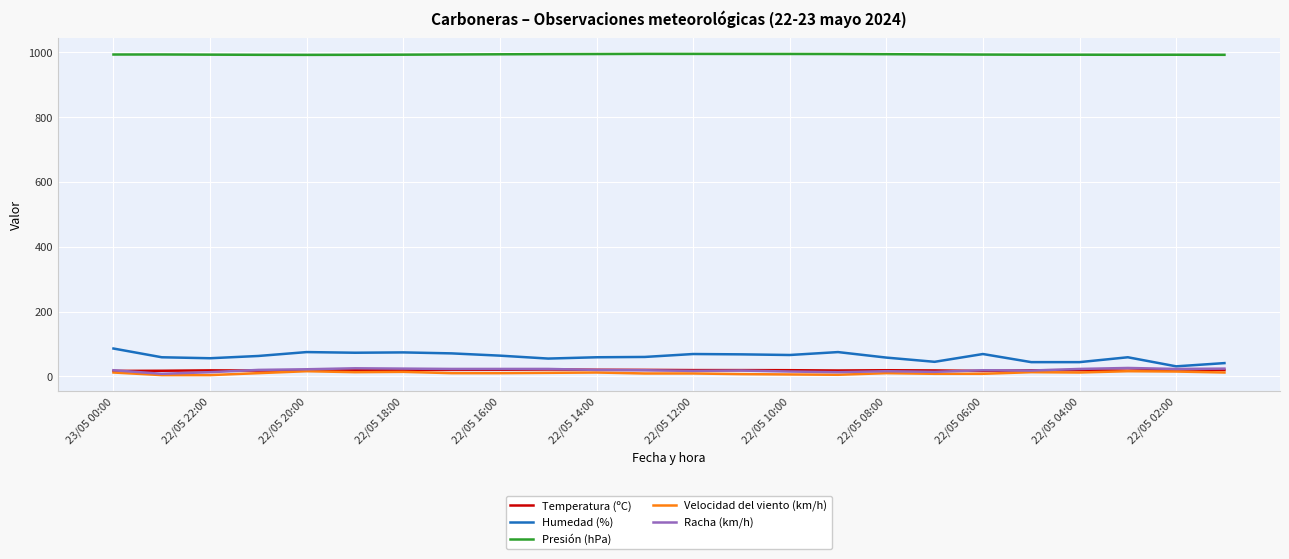

True or false: Racha (km/h) and Presión (hPa) intersect in this chart.

False